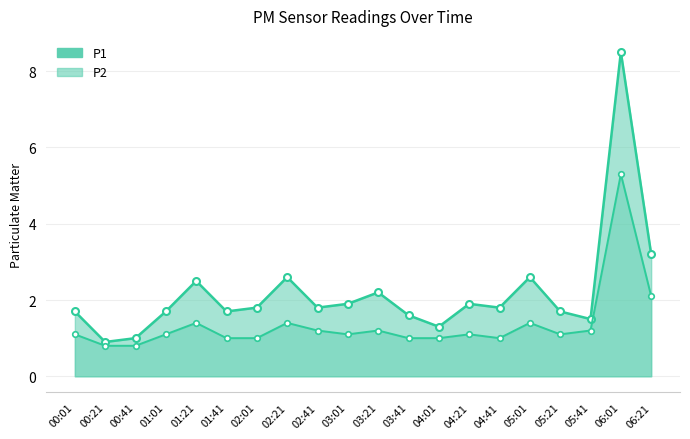

True or false: P1 and P2 cross at least once.

False